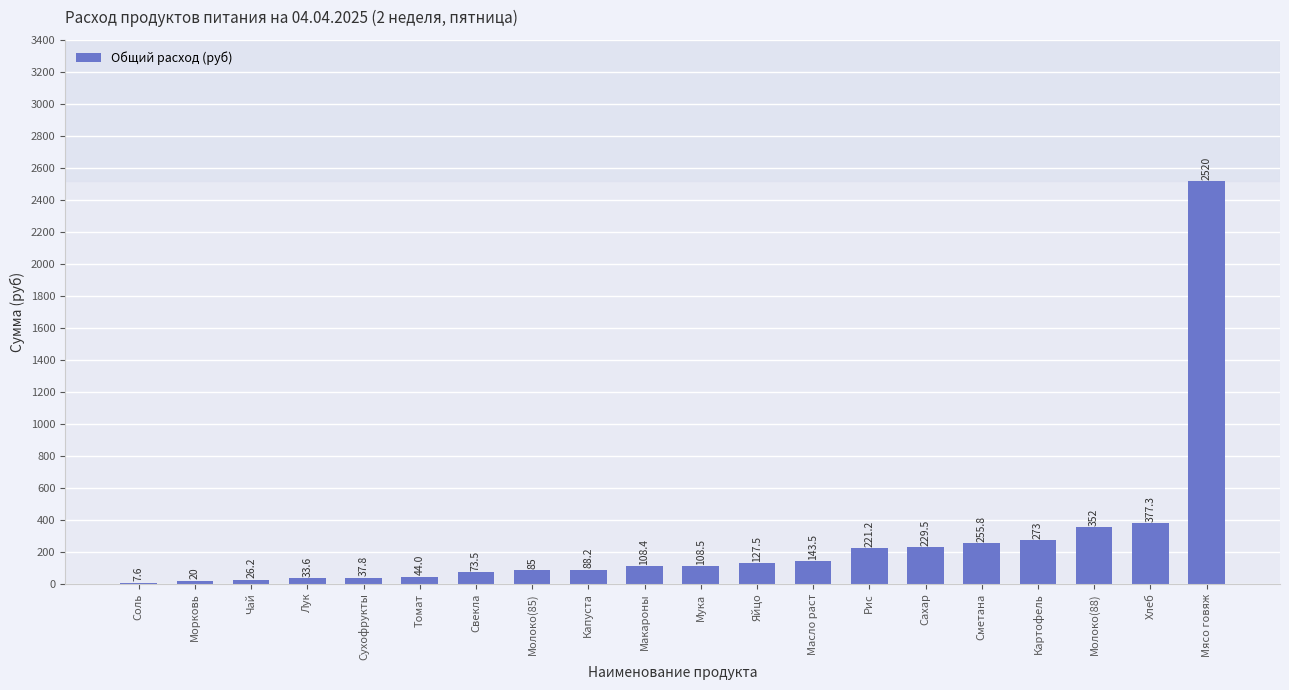

What is the greatest value displayed?

2520.0